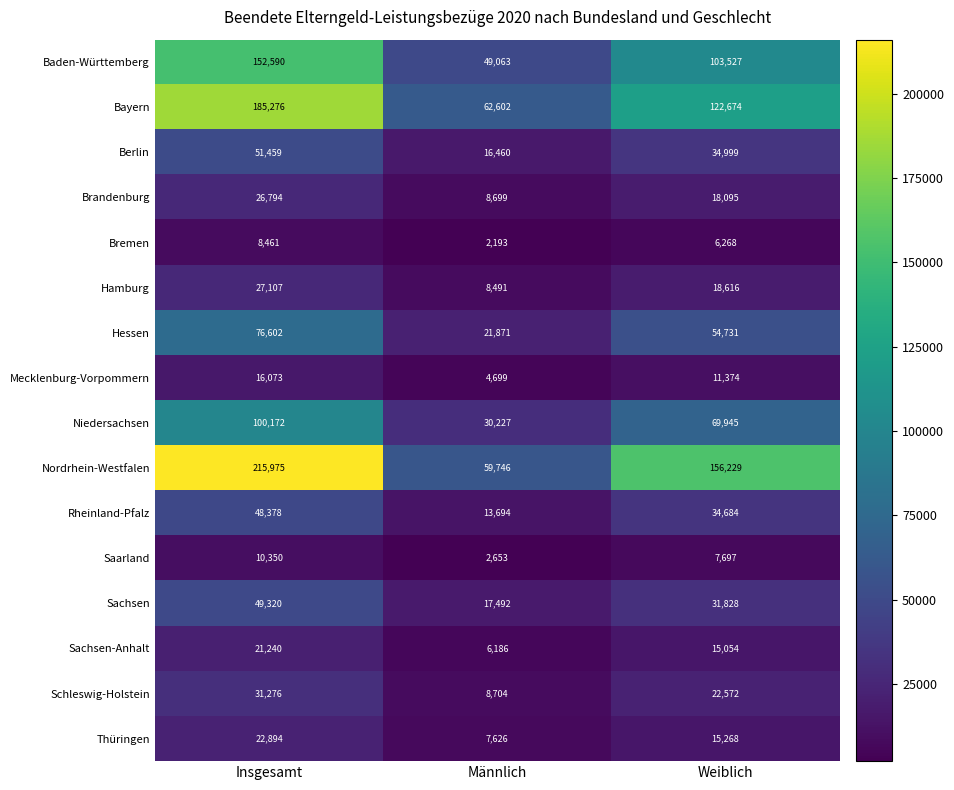

Count the number of data series in this chart.

16